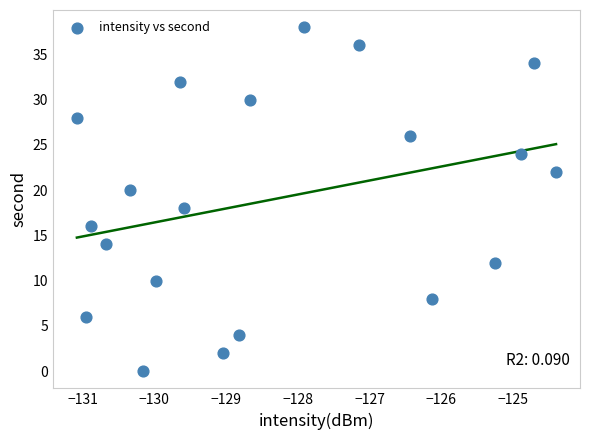

What is the range of Y values (max minus min)?

38